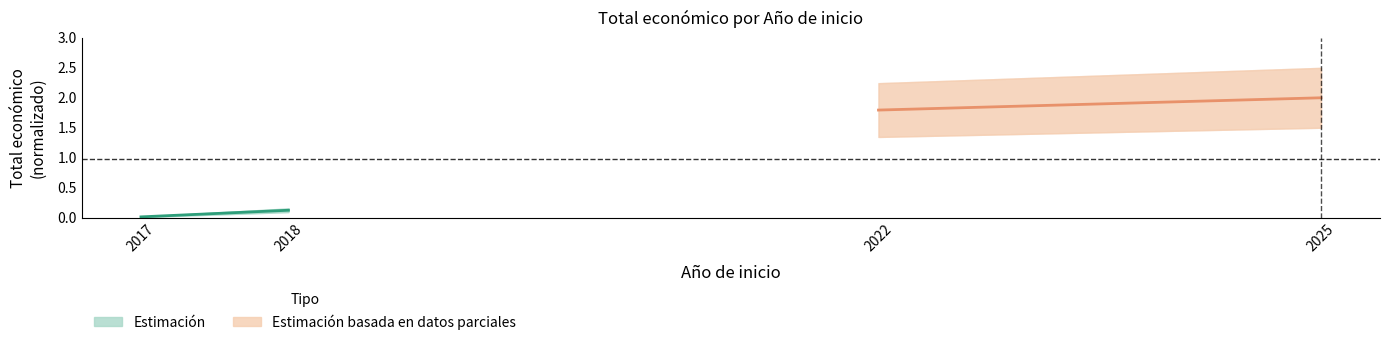

Count the number of data series in this chart.

2